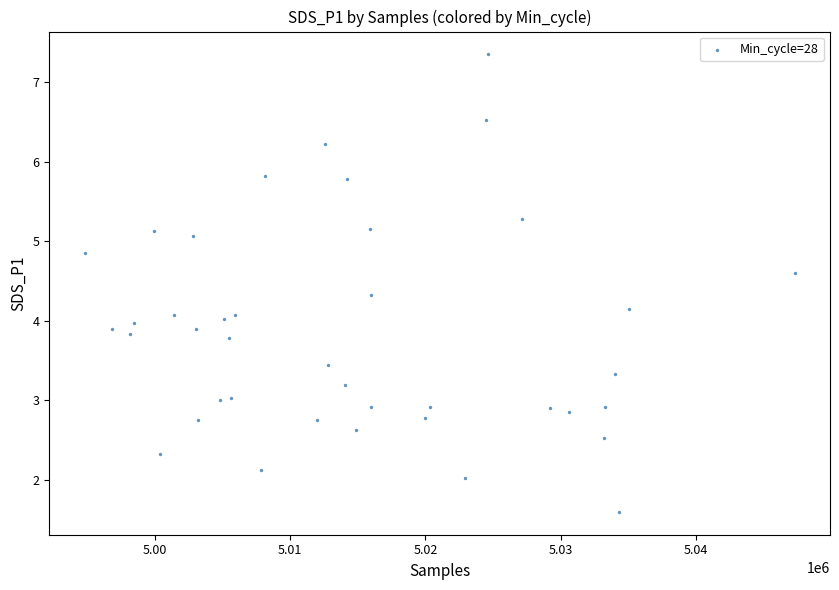

What is the range of X values (max minus min)?

52481.0